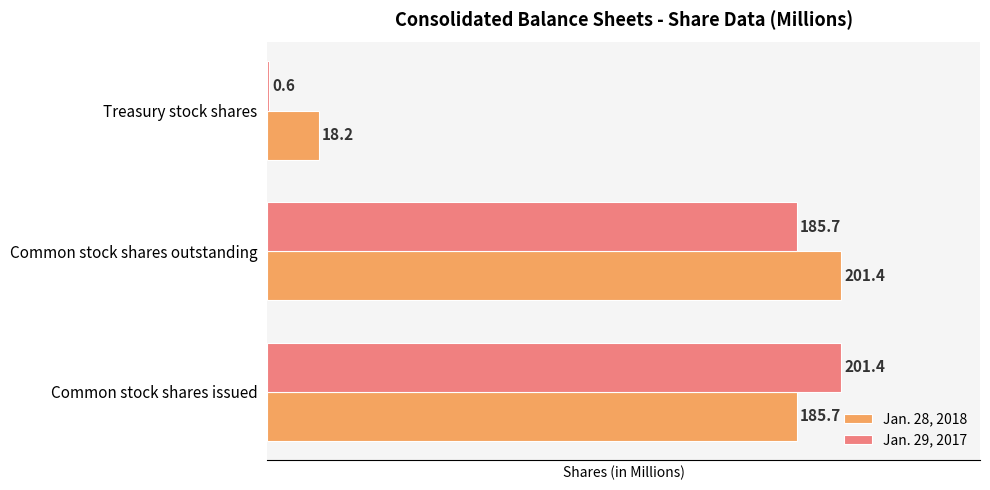

The Jan. 28, 2018 series shows 56.6 at Common stock shares outstanding. True or false?

False